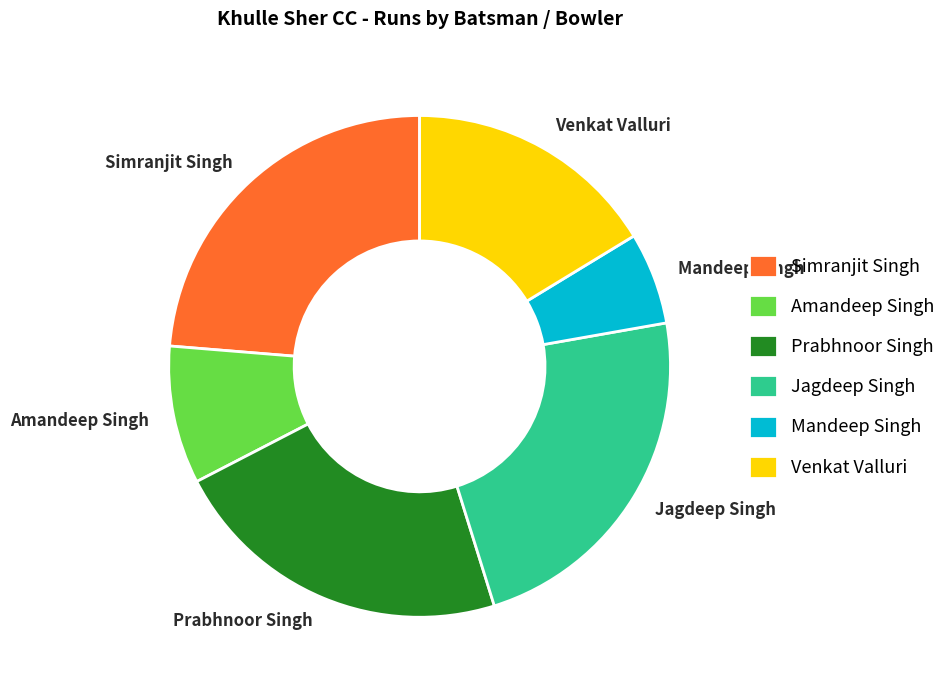

The Mandeep Singh slice represents 6% of the pie. True or false?

True